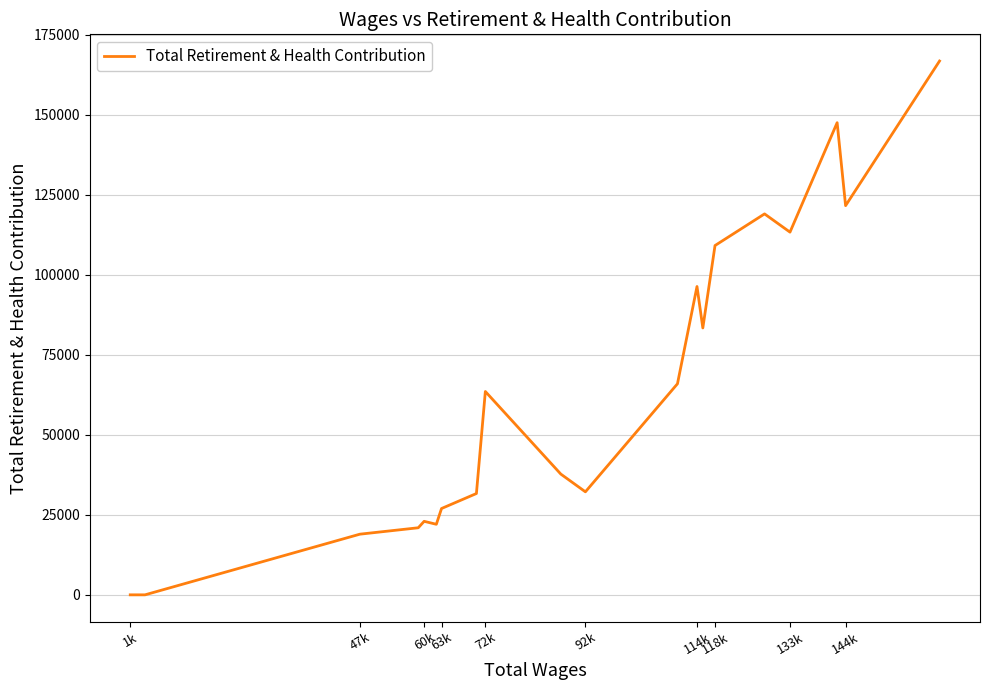

What is the greatest value displayed?

166742